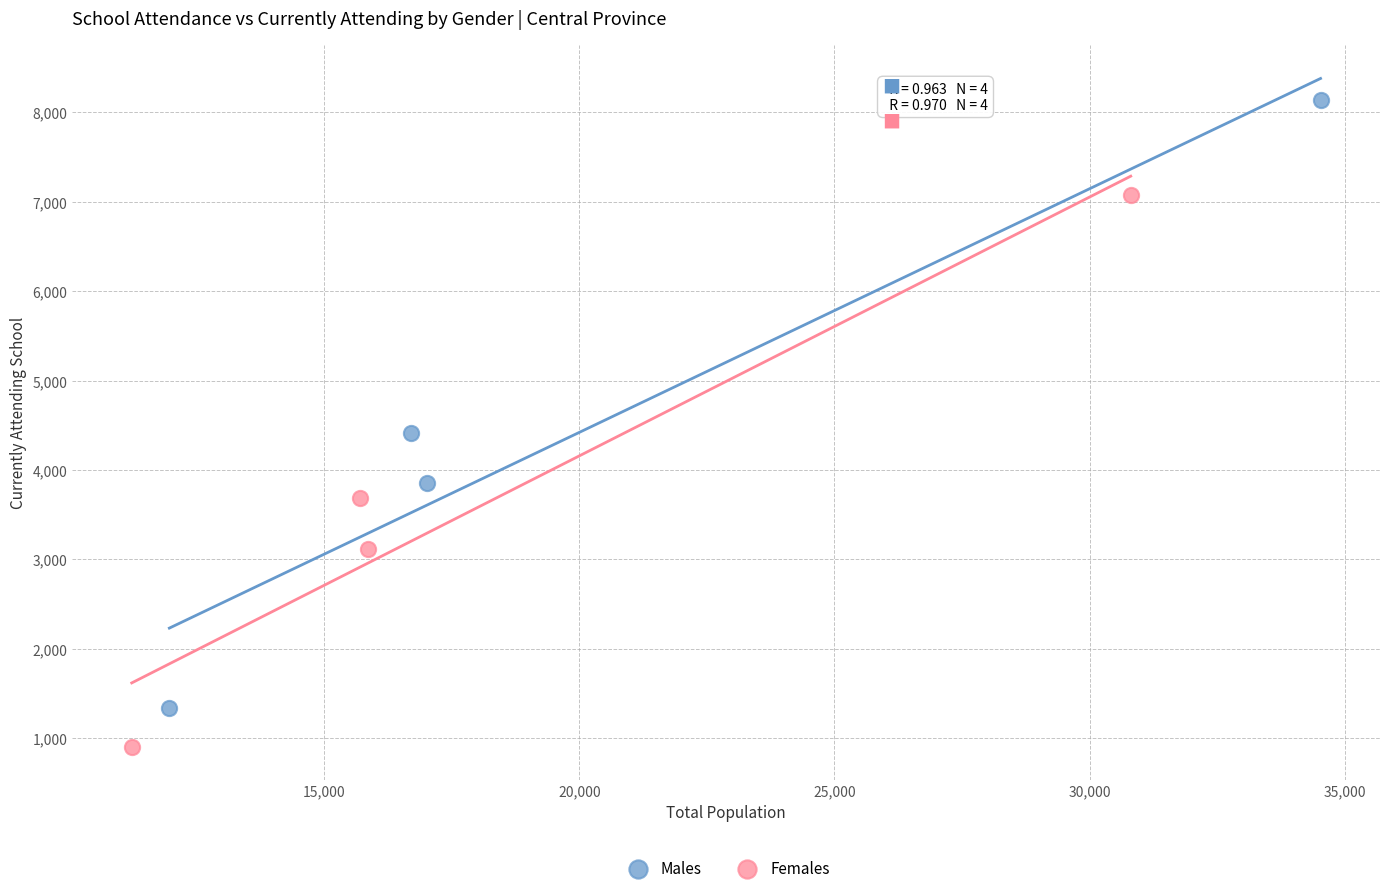

Which series has the largest Y range (max minus min)?

Males